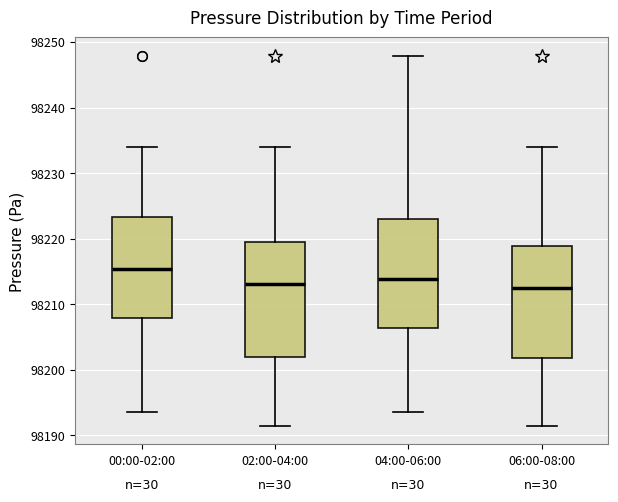

Reading left to right, transcribe this box plot: for each box, give where its median line is, the range the box spans, and where its two whiskers end, as read against the y-axis. The values are not printed on the chart, so give them approximately, as read against the axis.

00:00-02:00: median 98215, box 98208 to 98223, whiskers 98194 to 98234
02:00-04:00: median 98213, box 98202 to 98220, whiskers 98191 to 98234
04:00-06:00: median 98214, box 98206 to 98223, whiskers 98194 to 98248
06:00-08:00: median 98213, box 98202 to 98219, whiskers 98191 to 98234